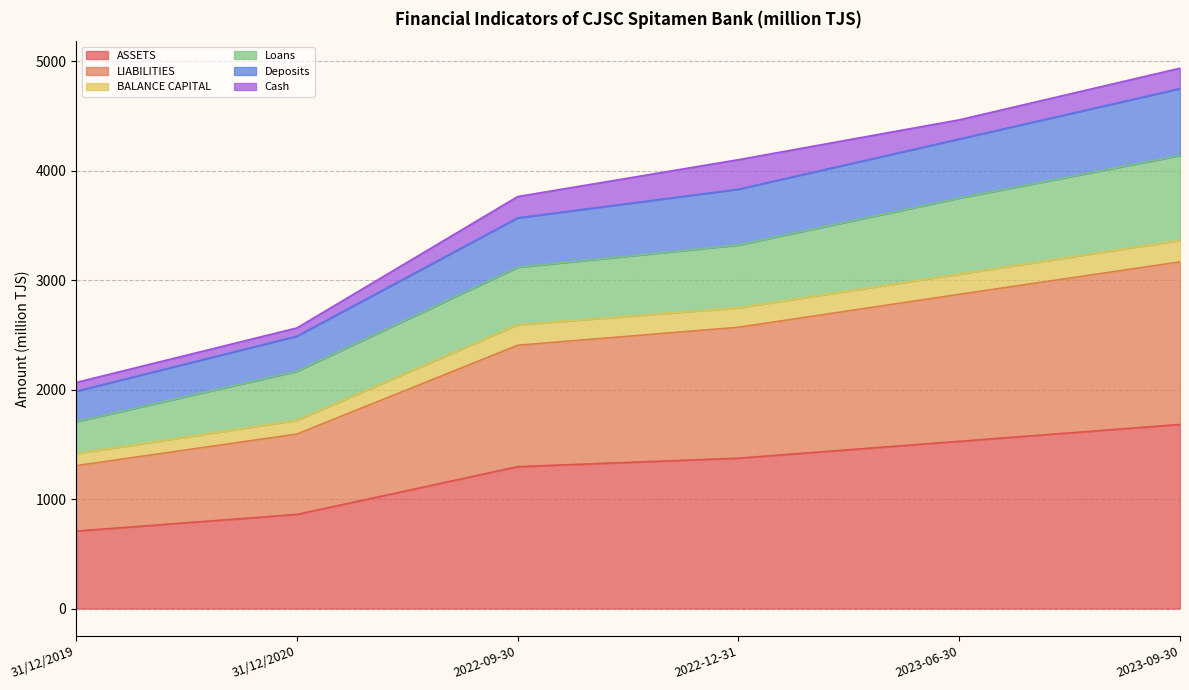

Which category has the lowest value in the ASSETS series?

31/12/2019